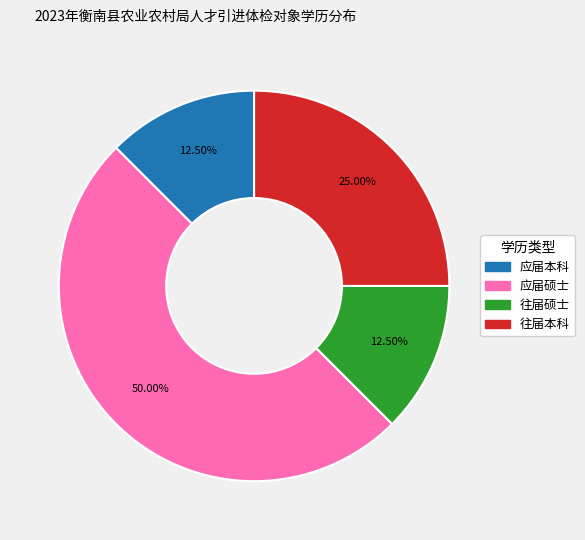

Is there a majority slice in this chart?

Yes